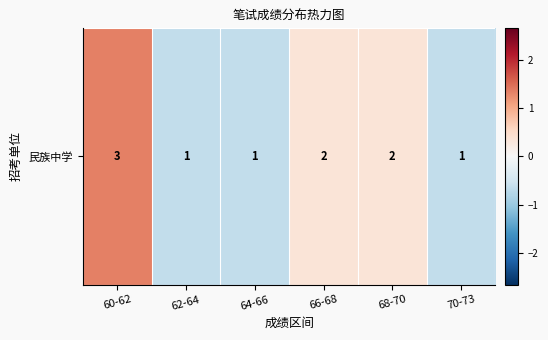

How many data points are above 0?

3